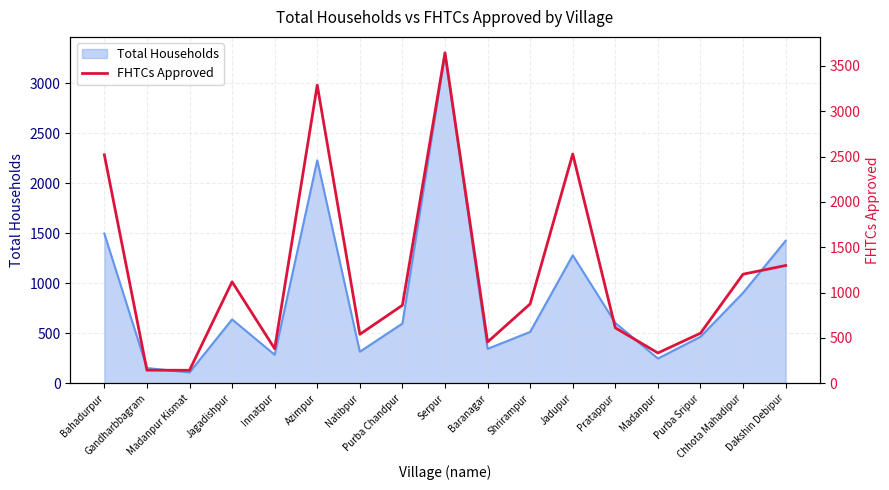

Does the chart display data point markers on the line(s)?

No